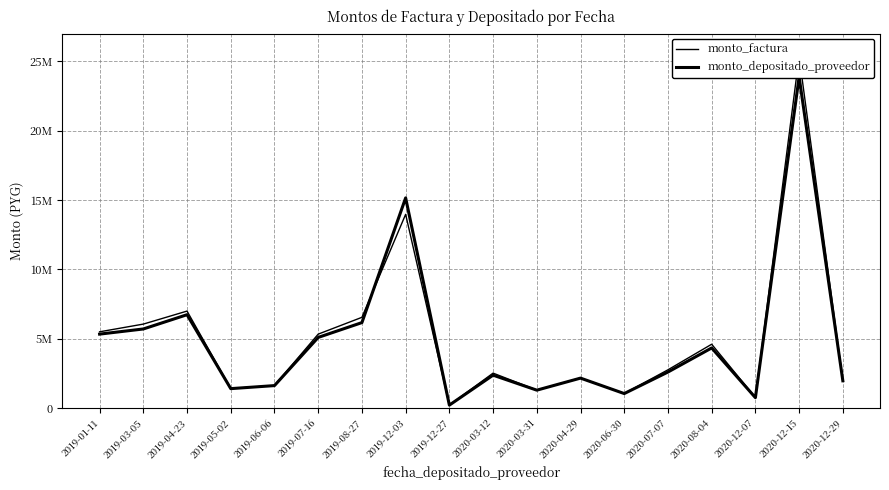

Is this an area chart (filled region under the line)?

No